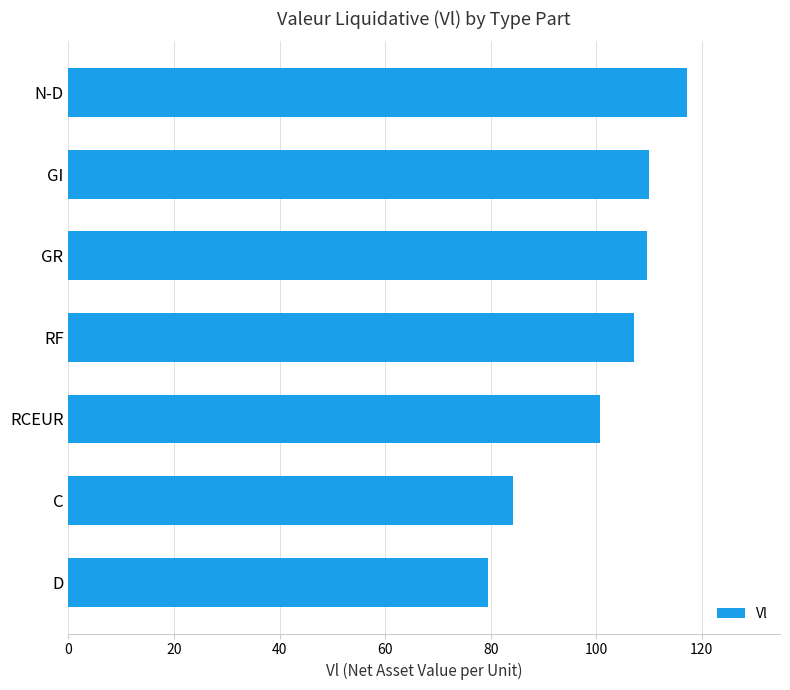

The value at D is 17.0. True or false?

False